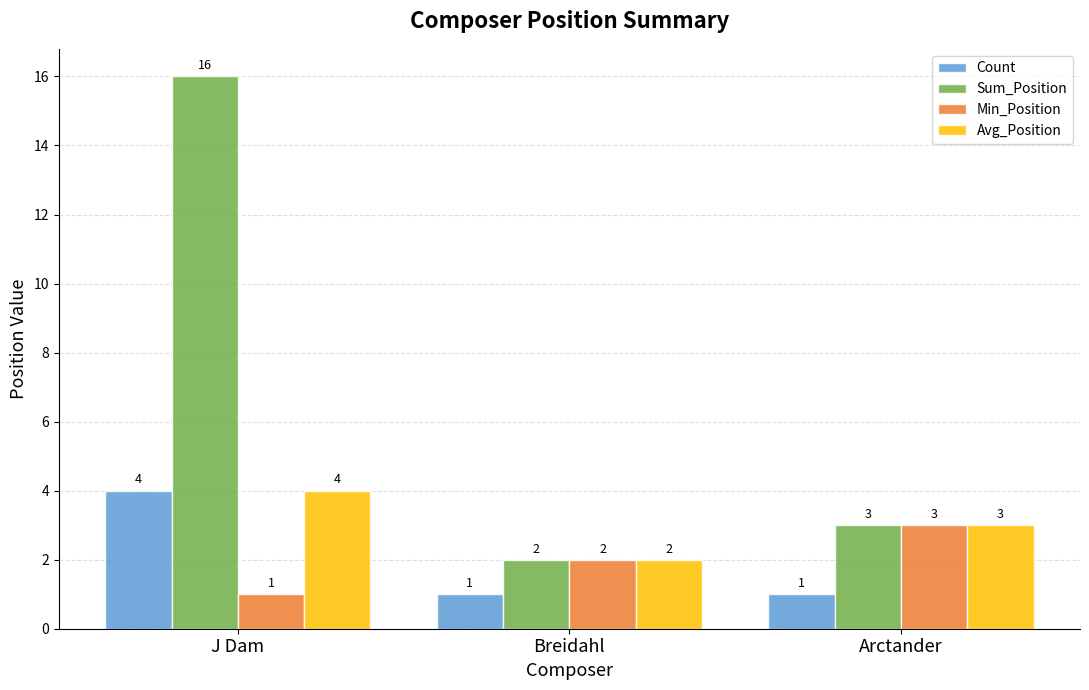

What is the label of the 2nd bar from the right?

Breidahl